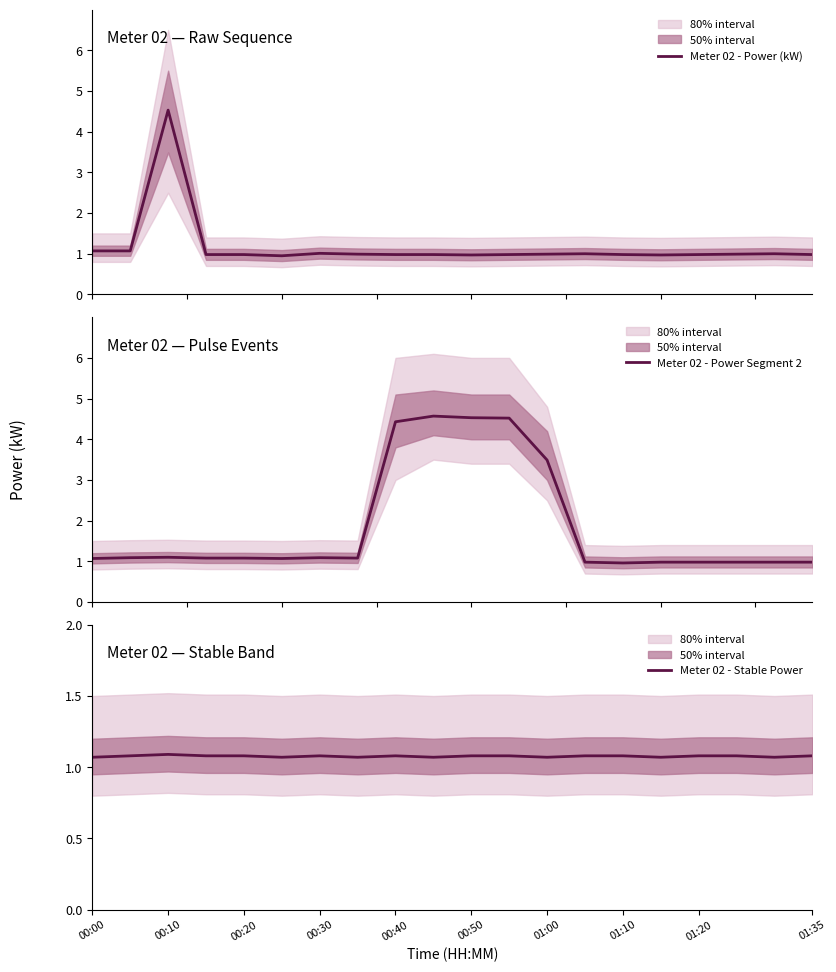

How many intersections are there between Meter 02 - Power Segment 2 and Meter 02 - Power (kW)?

4